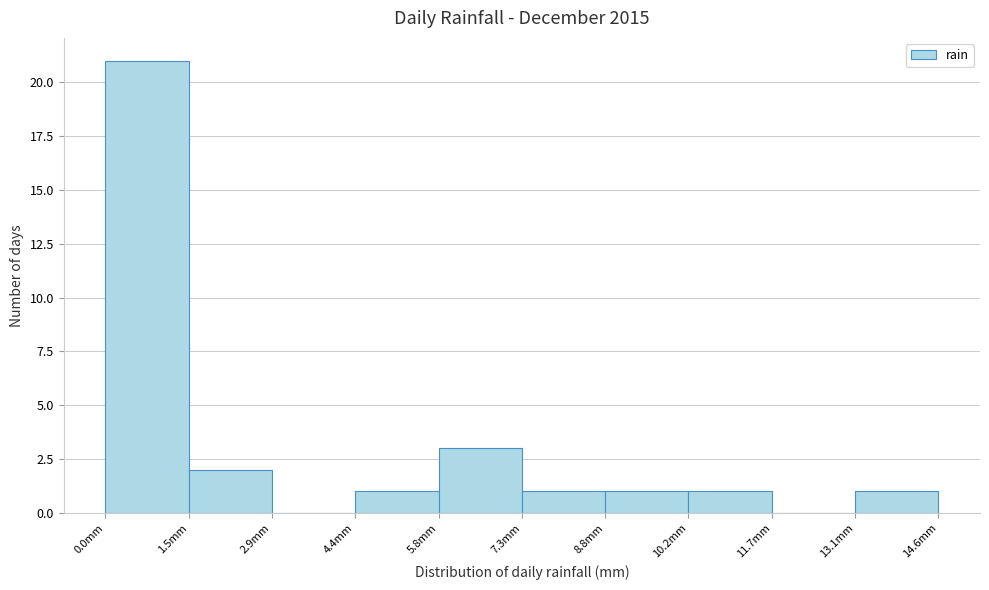

Reading left to right, transcribe this chart: for each bar, give the range it covers on the x-axis and its height. Neither the bar edges nor the heights are printed on the chart, so give them approximately, as read against the axes.

0.00 to 1.46: 21
1.46 to 2.92: 2
2.92 to 4.38: 0
4.38 to 5.84: 1
5.84 to 7.30: 3
7.30 to 8.76: 1
8.76 to 10.22: 1
10.22 to 11.68: 1
11.68 to 13.14: 0
13.14 to 14.60: 1